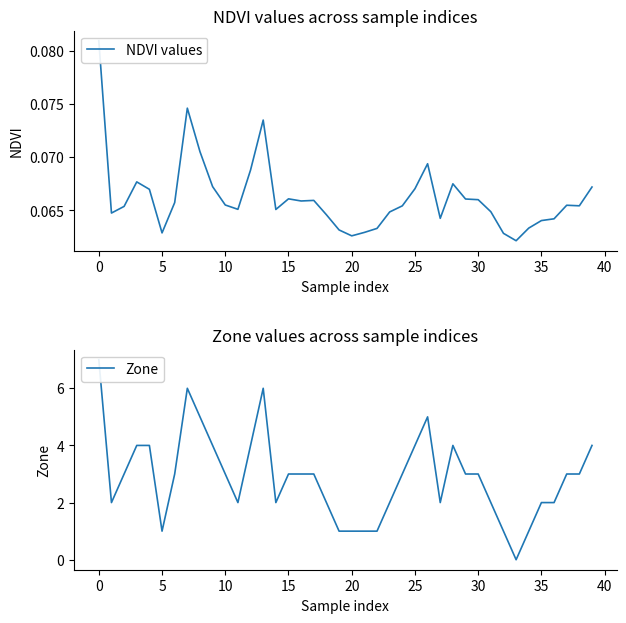

At which label is NDVI values closest to 0?

33